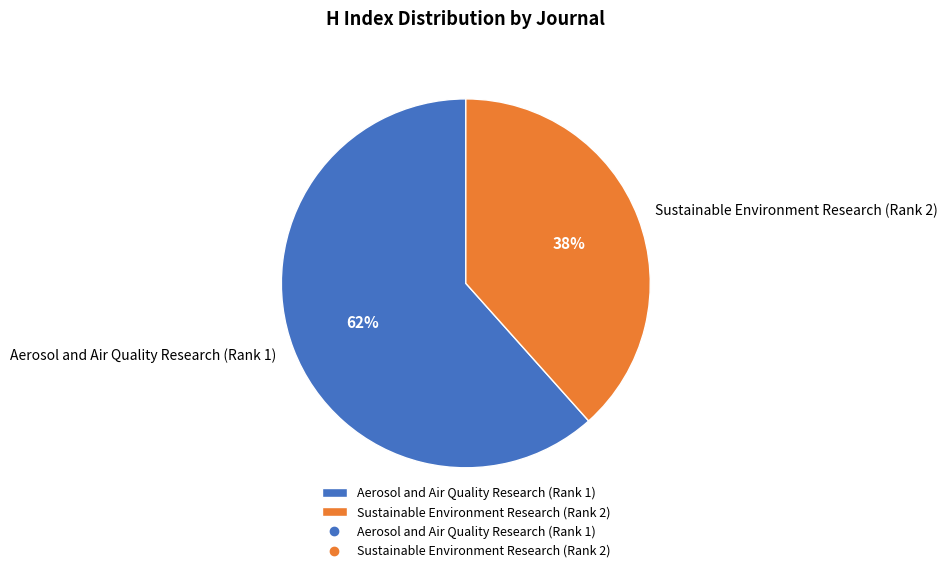

To the nearest percent, what percentage of the pie is Aerosol and Air Quality Research (Rank 1)?

62%